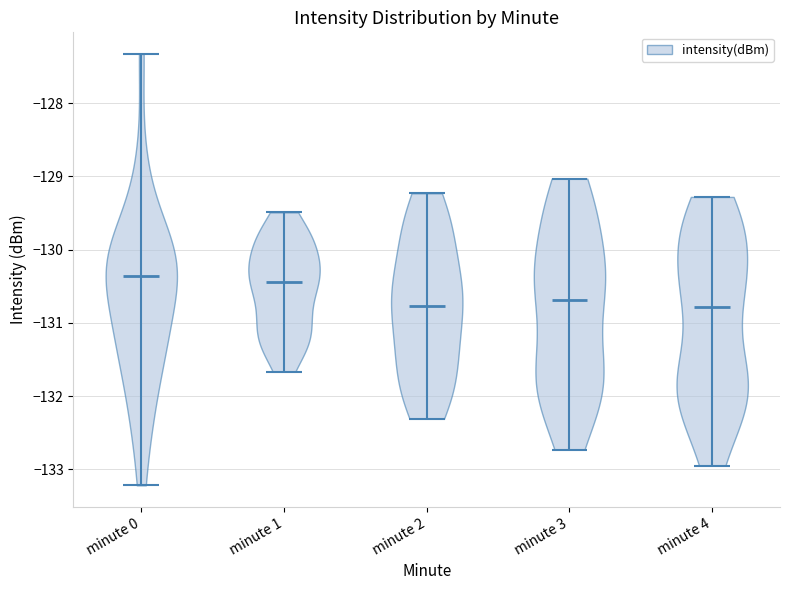

What is the highest point the violin for minute 0 reaches on the y-axis? The values are not printed on the chart, so give them approximately, as read against the axis.

-127.3